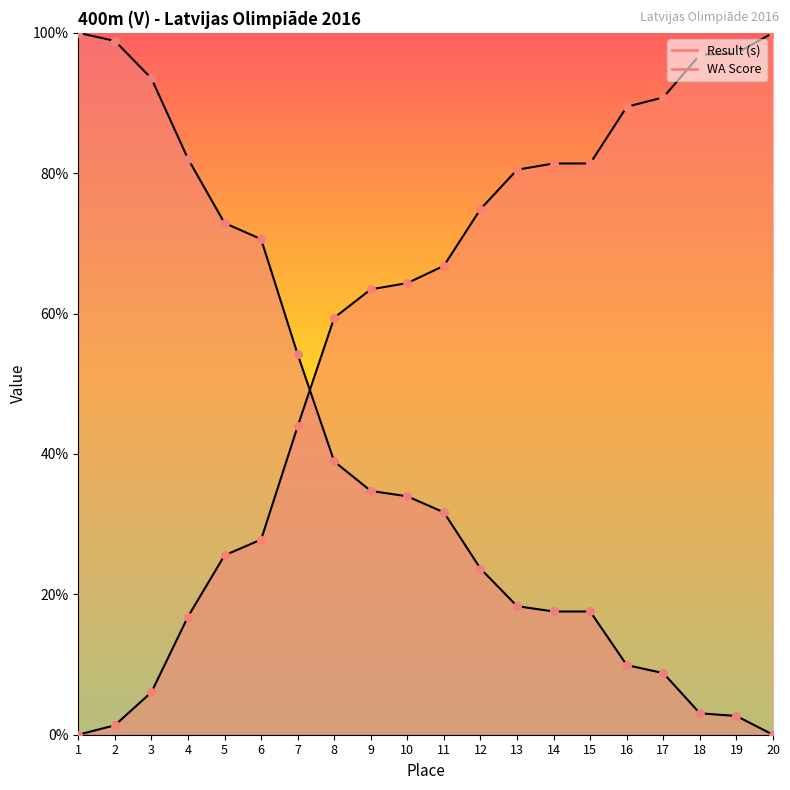

At which category is the sum across all series the highest?

2